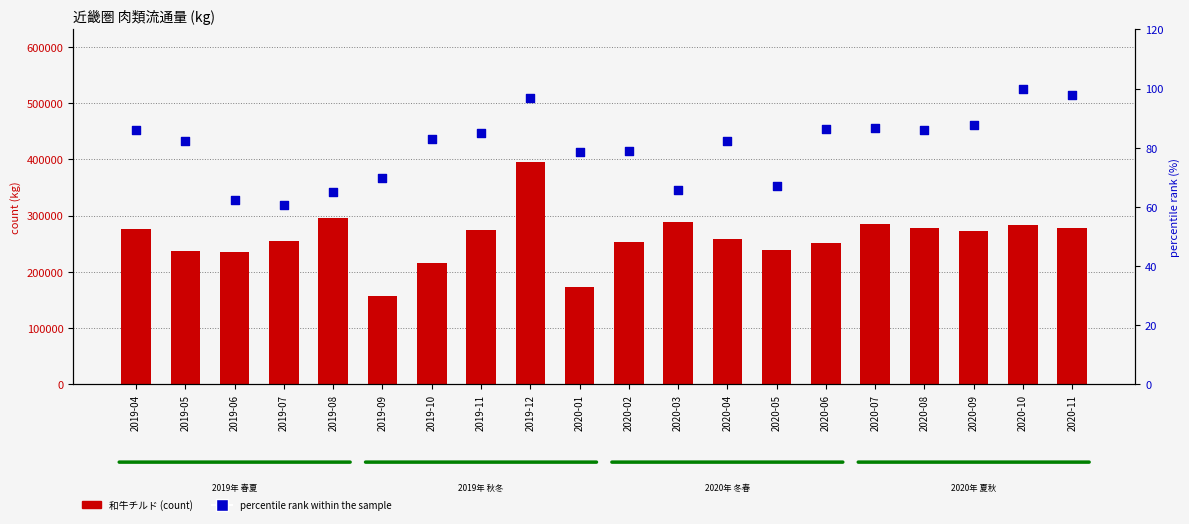

Which series reaches the minimum Y coordinate?

percentile rank within the sample